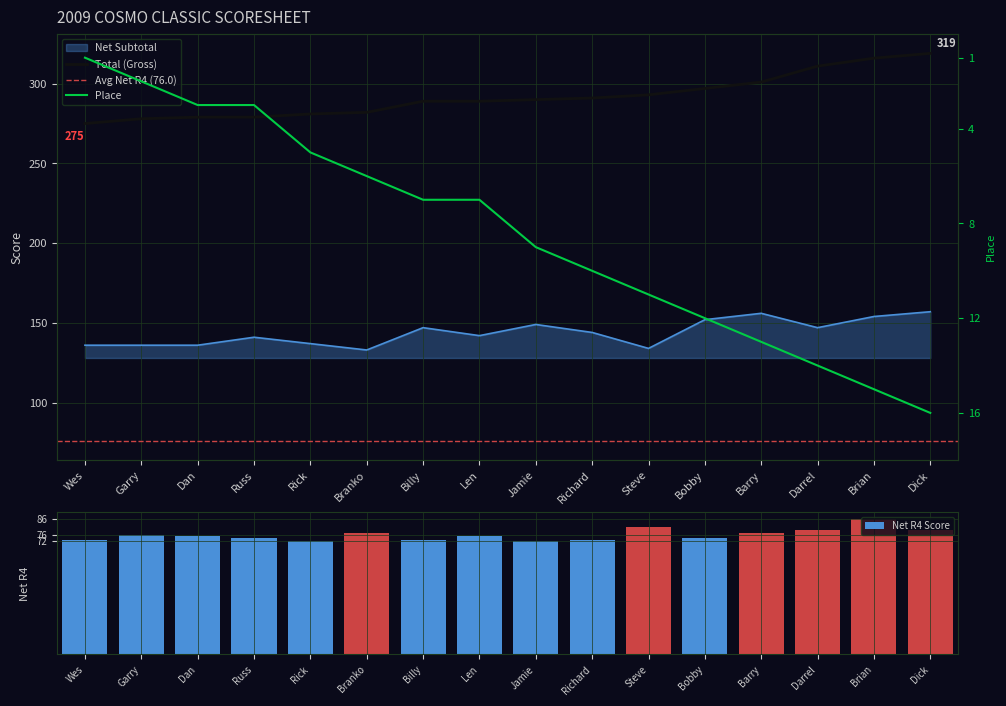

What is the label of the 10th bar from the right?

Billy